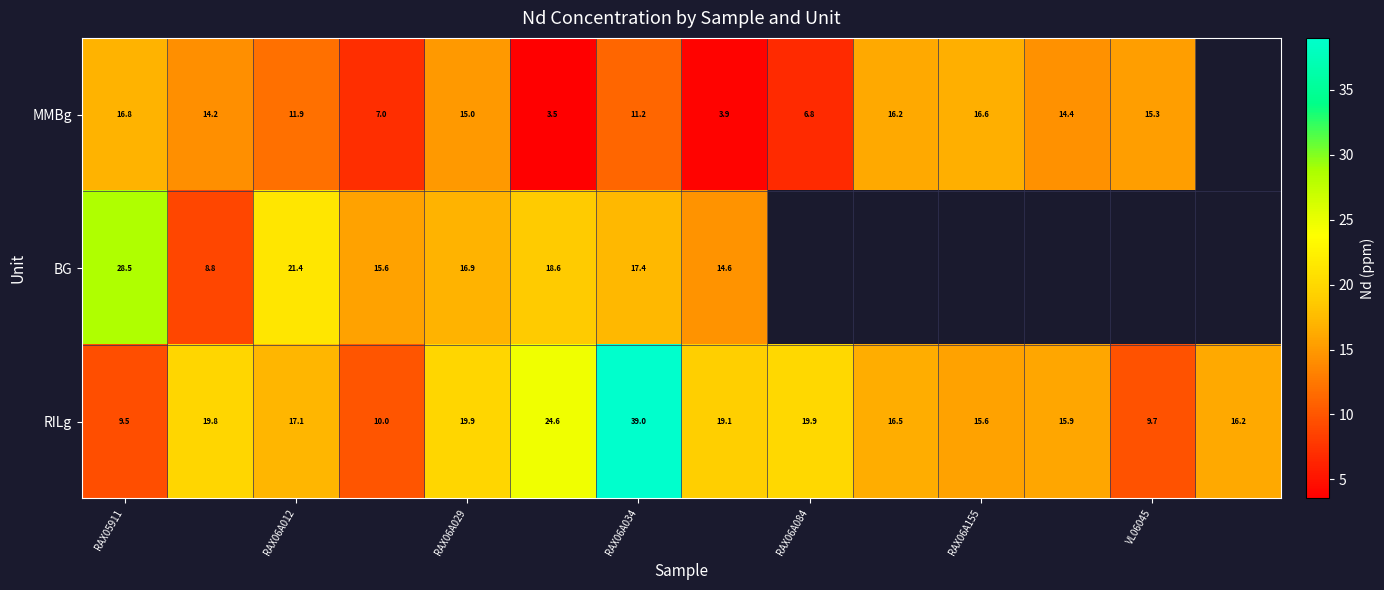

Is the value of RILg at RAX06A034 greater than the value of BG at RAX06A034?

Yes